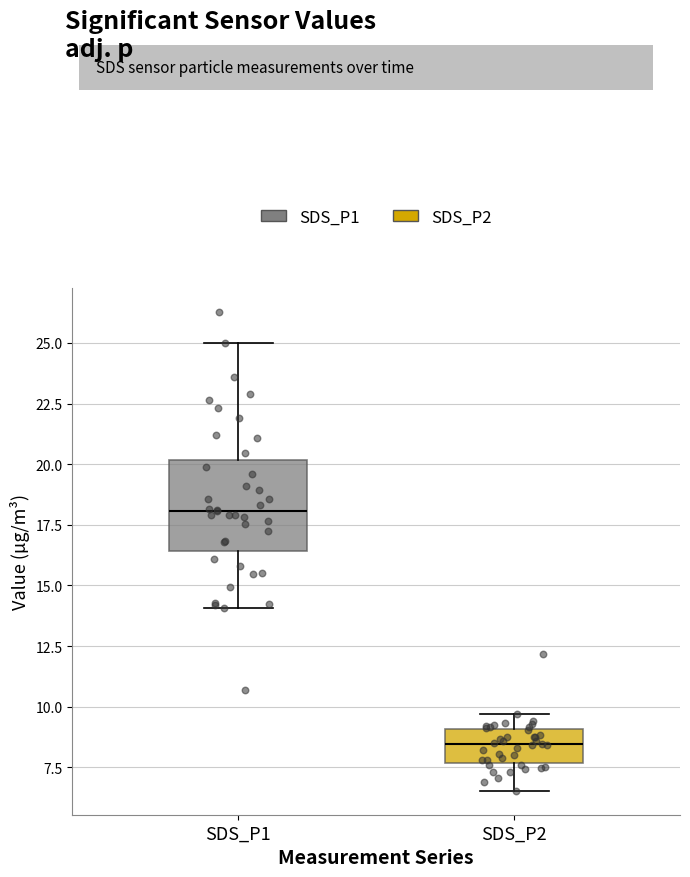

Comparing the boxes themselves (not the whiskers), which one is the tallest?

SDS_P1